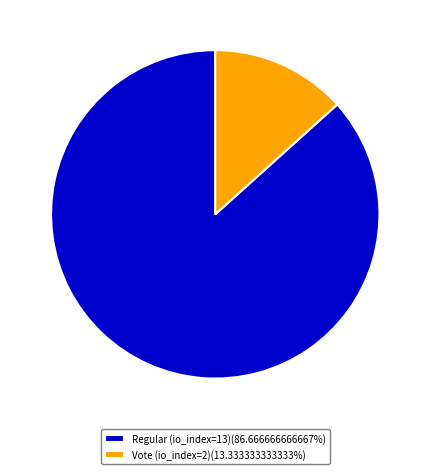

Approximately how many times larger is the value at Regular (io_index=13)(86.666666666667%) compared to Vote (io_index=2)(13.333333333333%)?

6.5